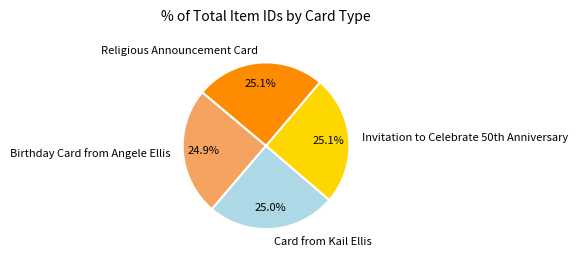

How many segments does this pie chart have?

4